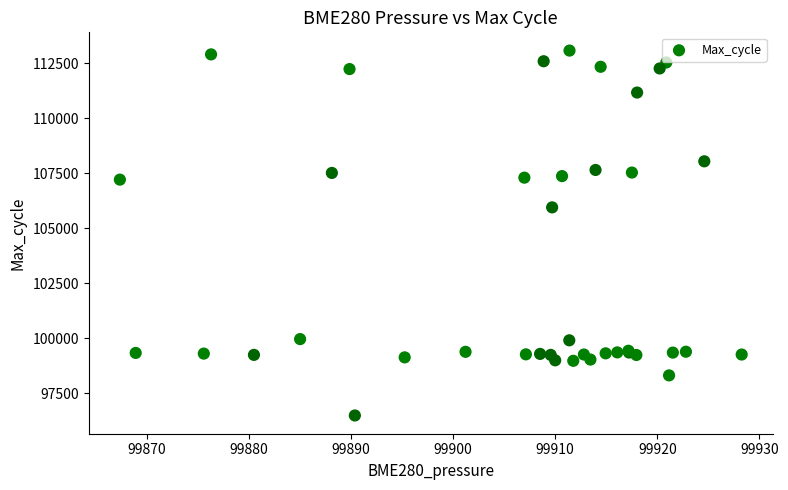

What Y value in the scatter plot is closest to 104778?

105945